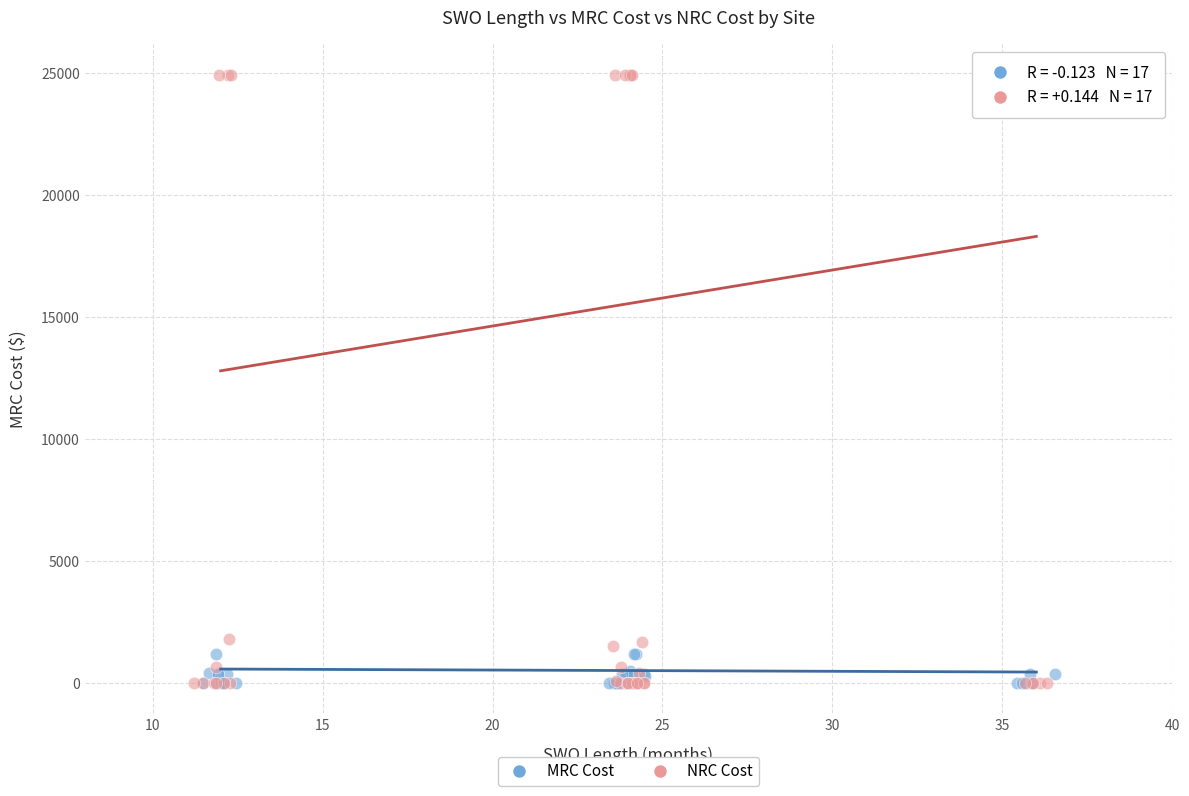

What are all the series names shown in the legend?

MRC Cost, NRC Cost